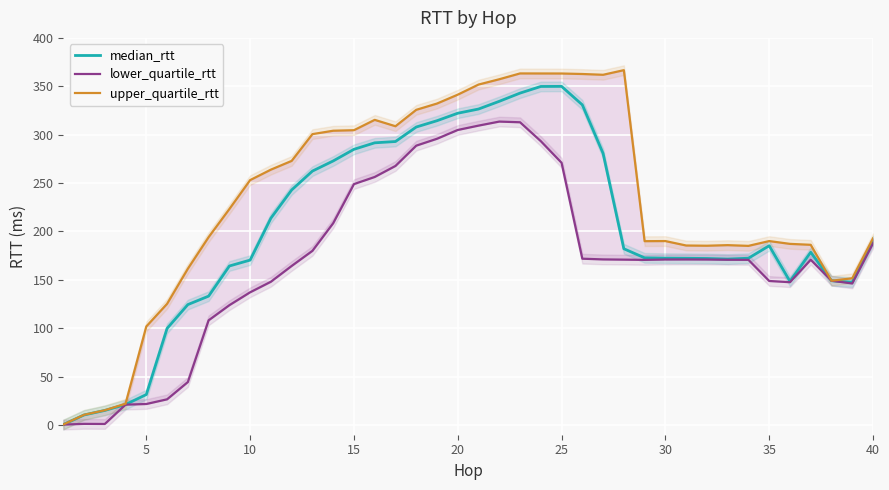

How many data points does each series have?

40